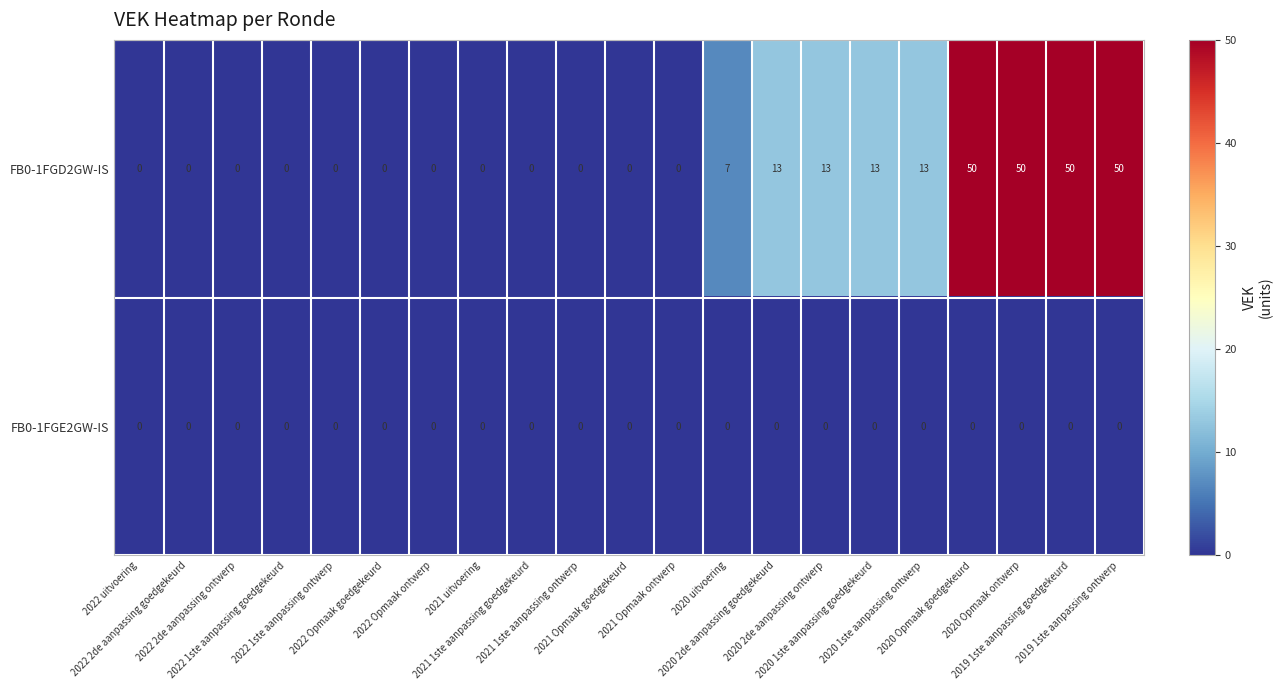

List the series in order of their peak value, highest first.

FB0-1FGD2GW-IS, FB0-1FGE2GW-IS